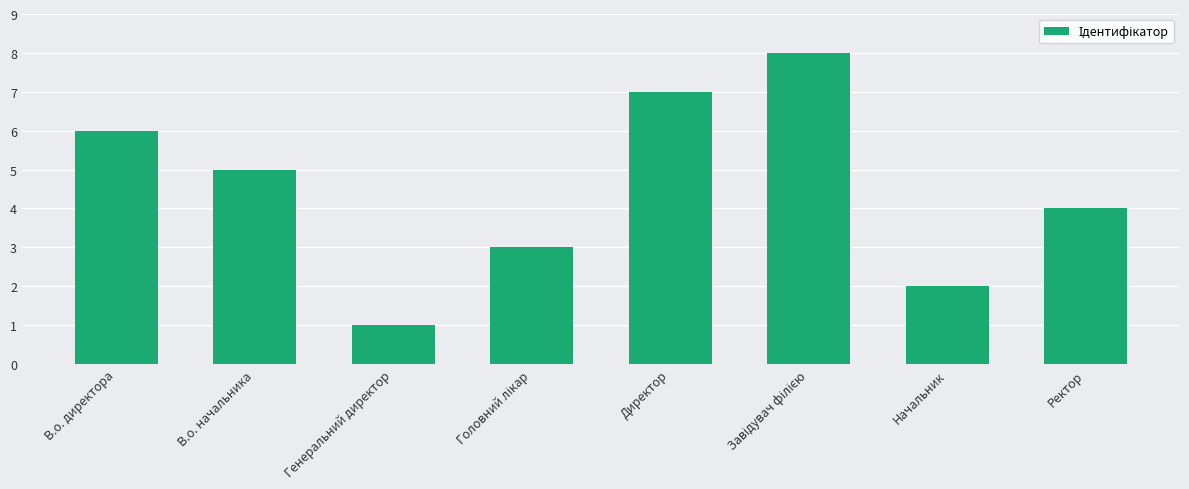

What is the change in value from В.о. директора to Начальник?

-4